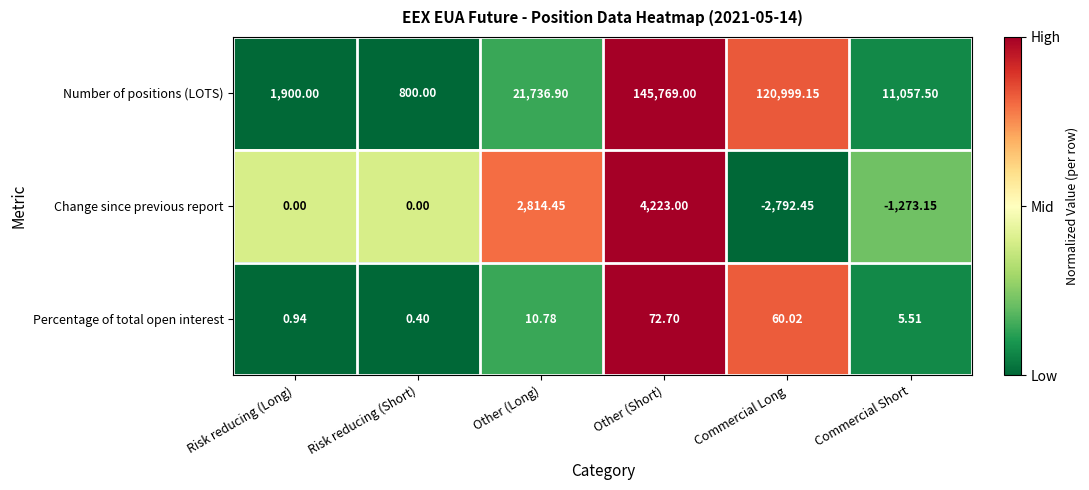

Which label corresponds to the largest value in the chart?

Other (Short)